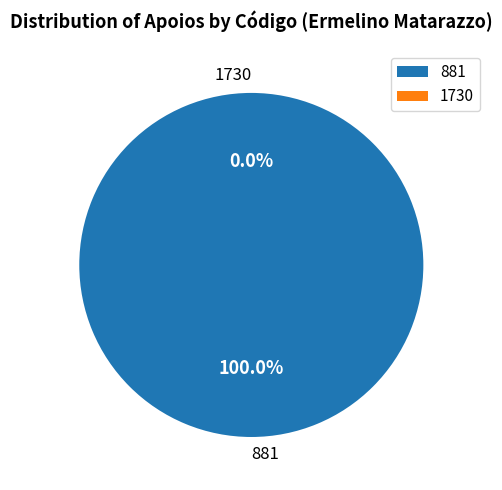

Which category has the biggest portion of the pie?

881